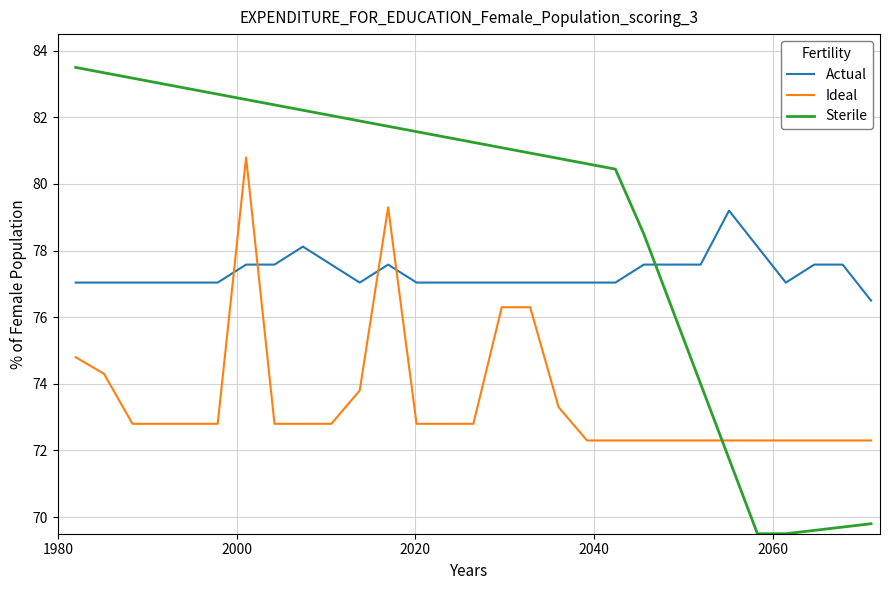

After their last crossing, which series has the higher values: Ideal or Sterile?

Ideal